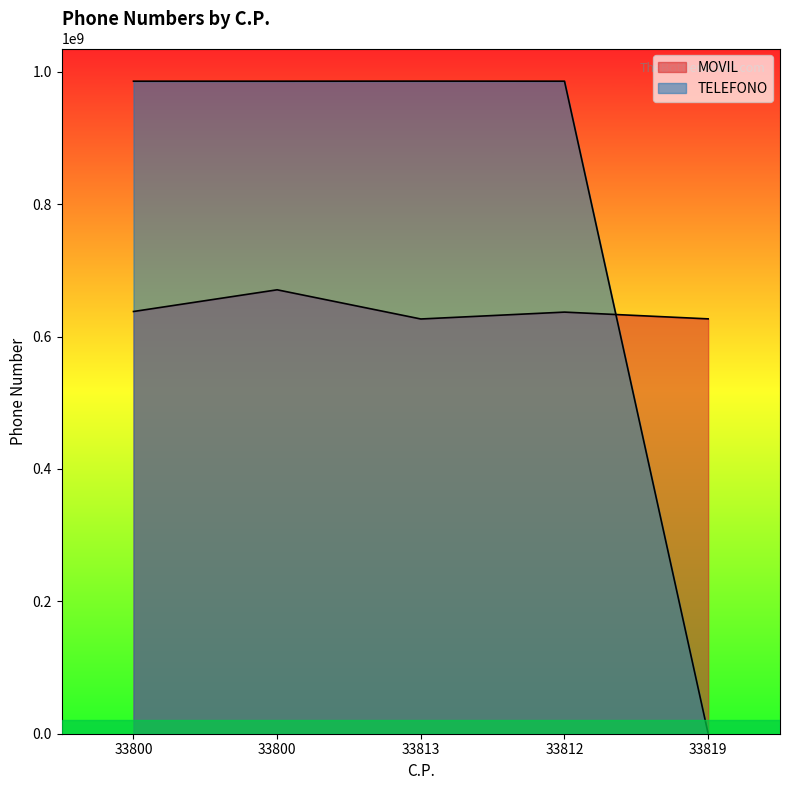

Between 33800 and 33813, which series saw the biggest shift?

MOVIL